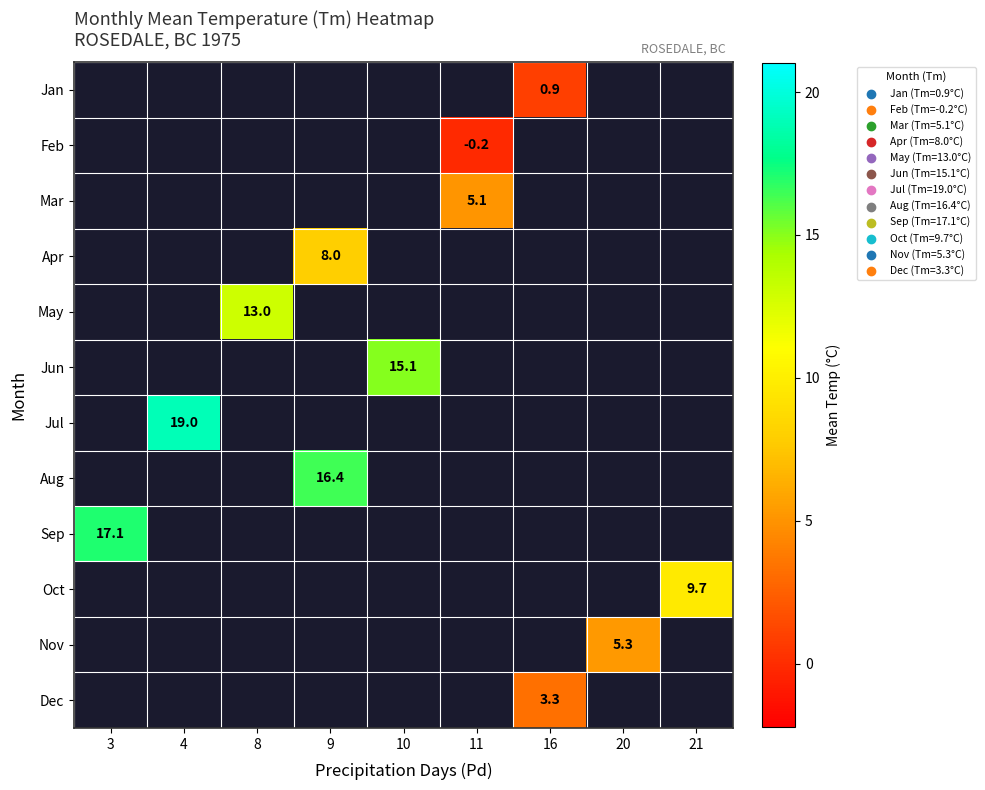

The Mar series shows 1.3 at 11. True or false?

False